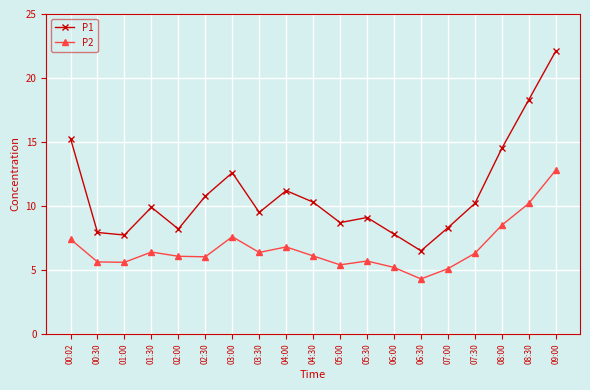

Rank the series by their average value, from lowest to highest.

P2, P1